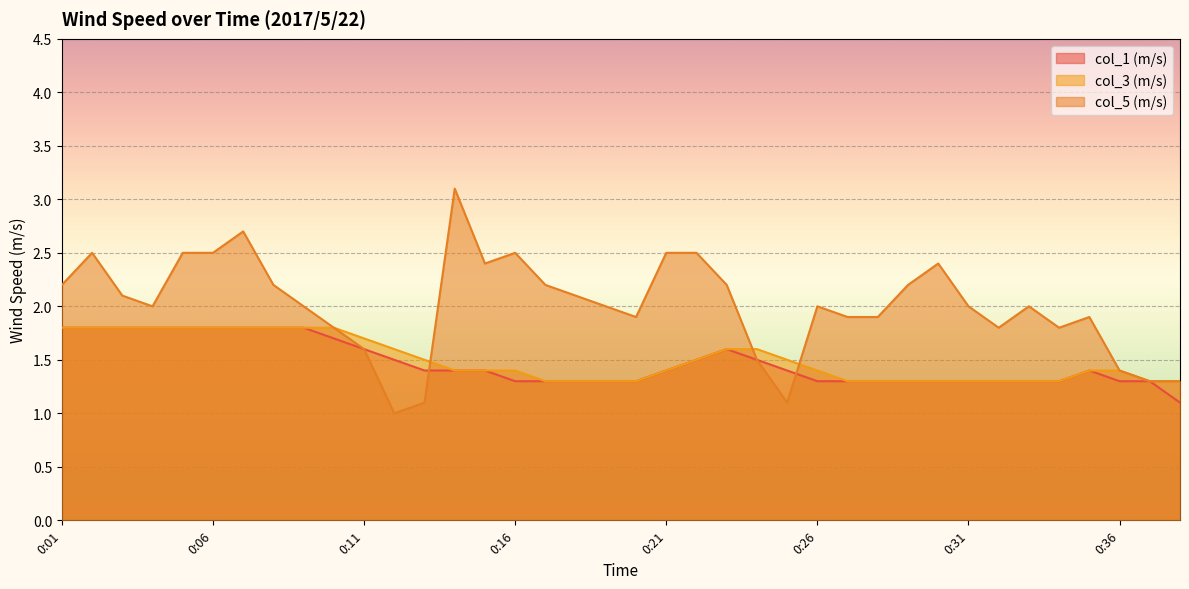

What is the difference between the col_1 (m/s) values at 0:01 and 0:20?

0.5